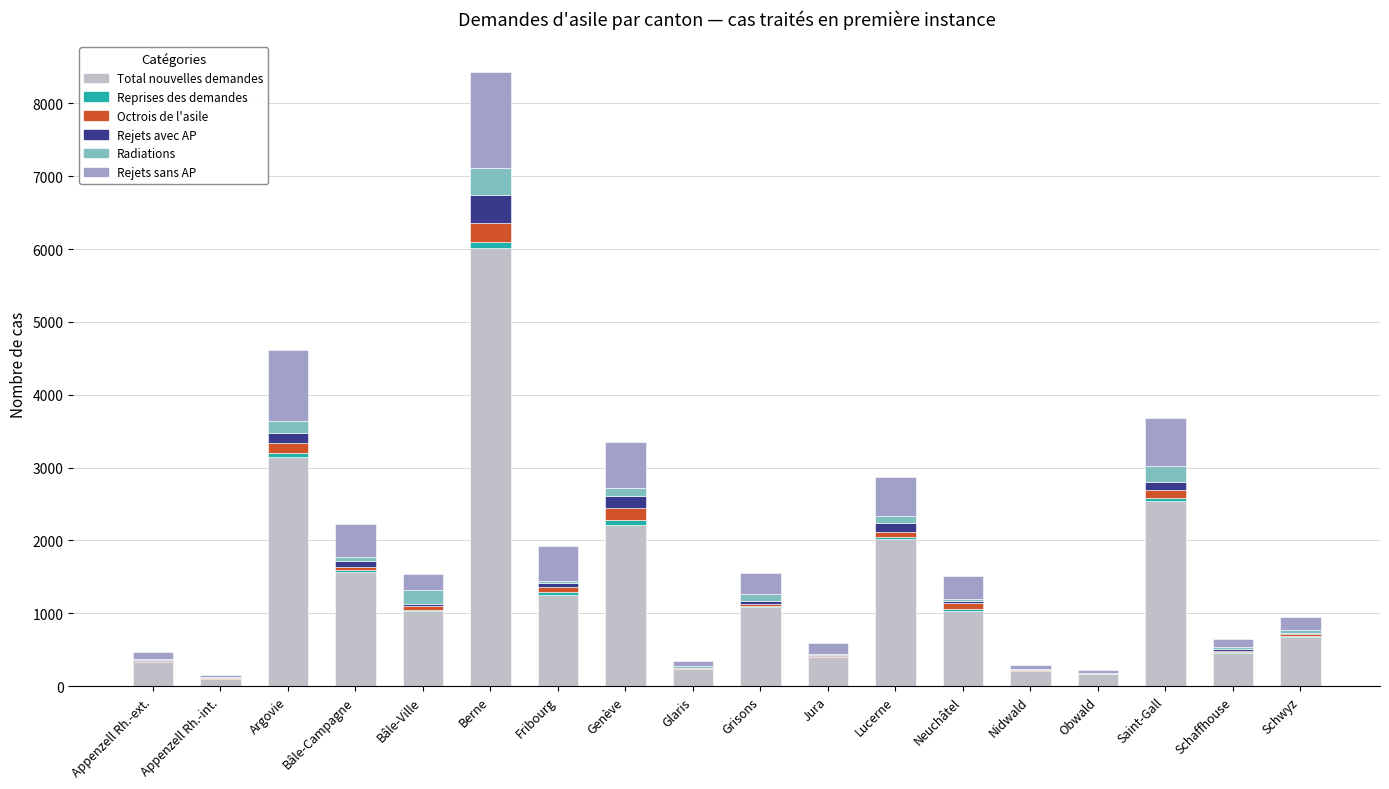

At which label does Total nouvelles demandes reach its peak?

Berne